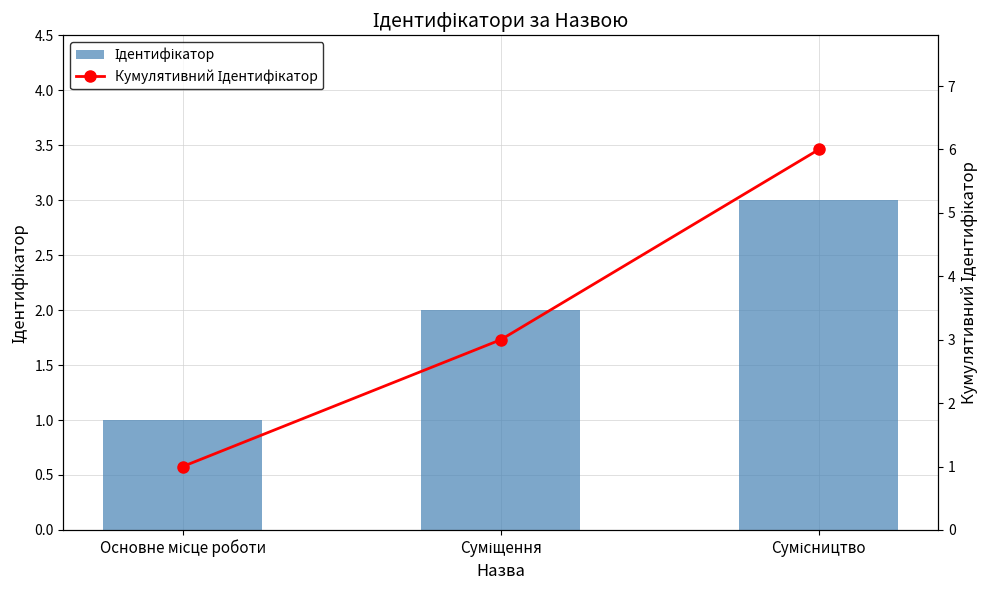

Where is Ідентифікатор nearest to the value 2?

Суміщення